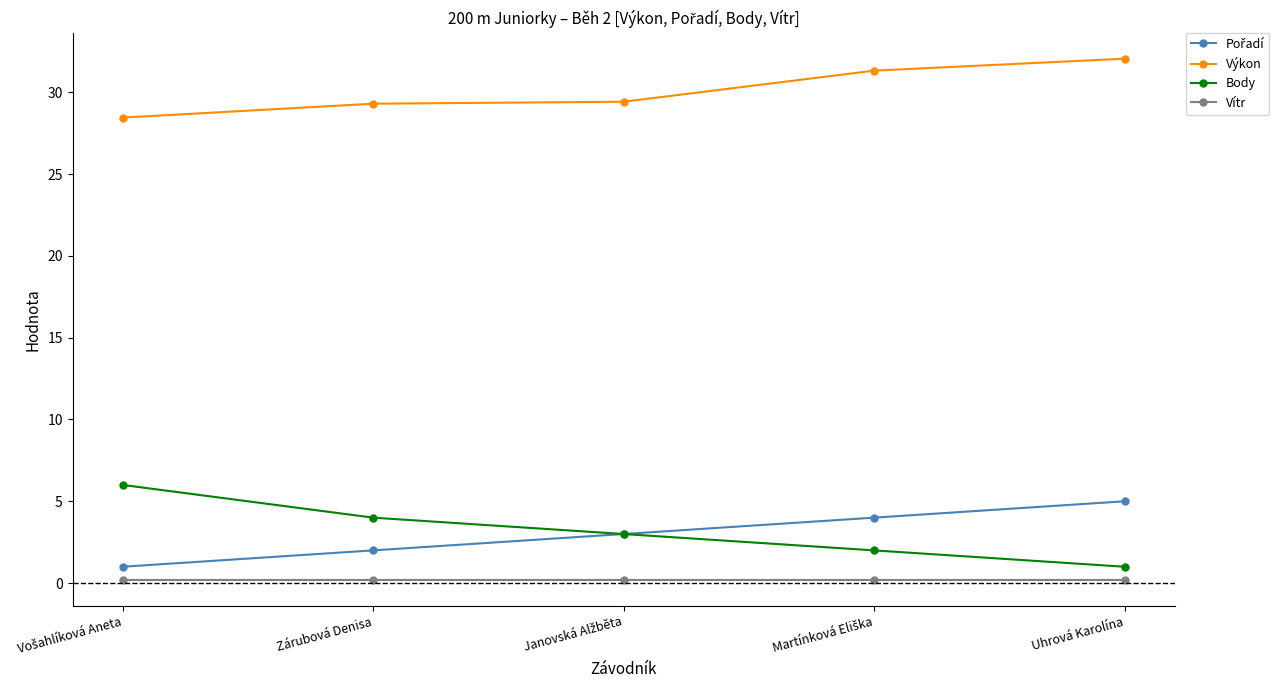

What is the label of the 2nd point from the left?

Zárubová Denisa